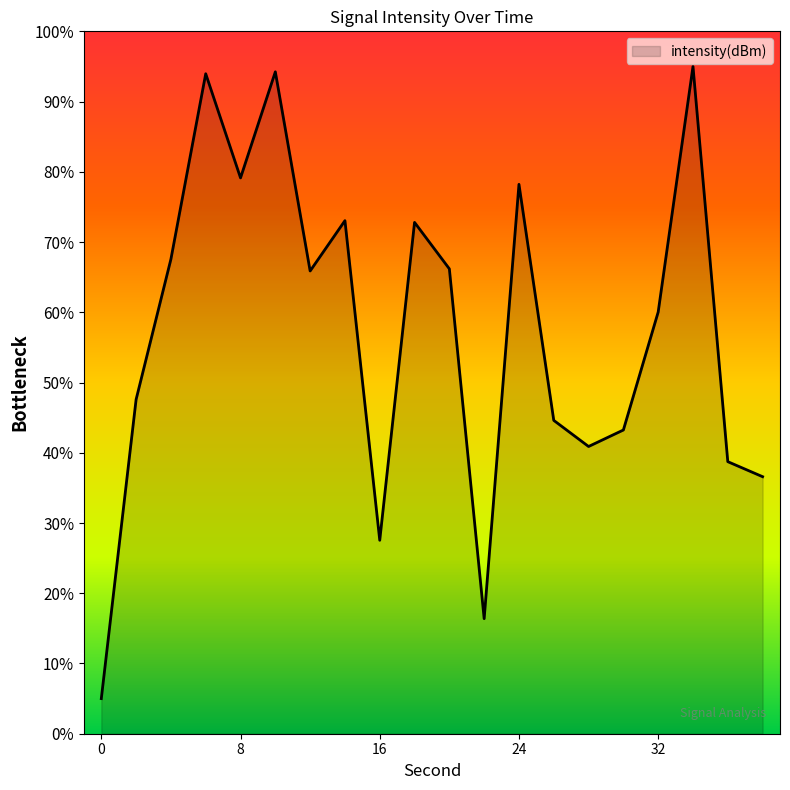

What is the difference between the maximum and minimum values?

90.0